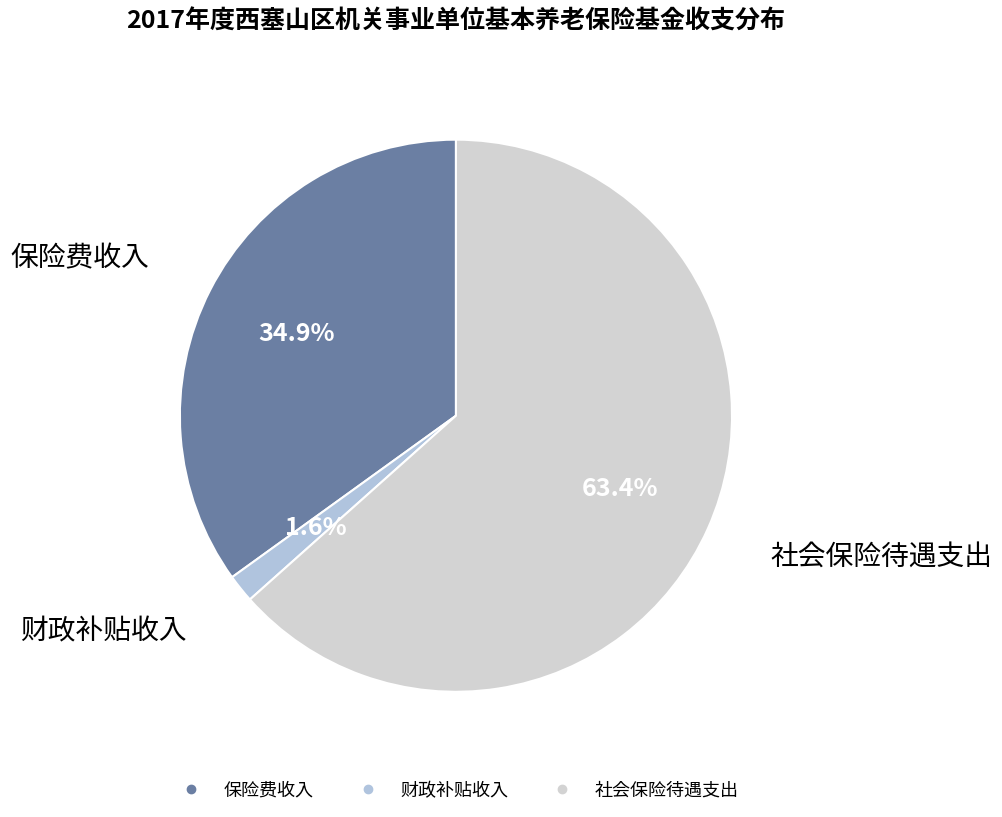

Combined, do 社会保险待遇支出 and 财政补贴收入 account for over 50%?

Yes